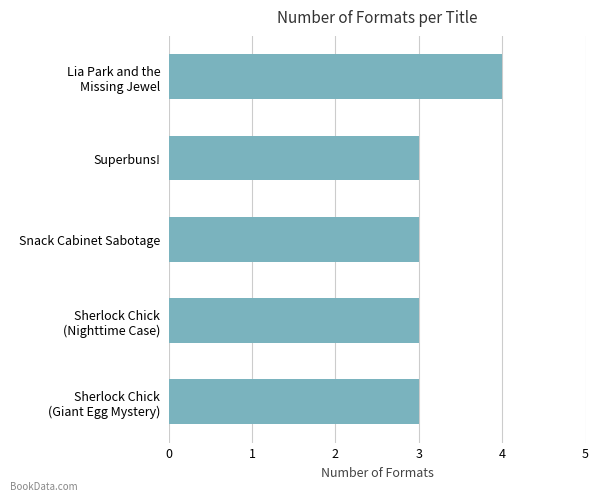

What is the sum of all values?

16